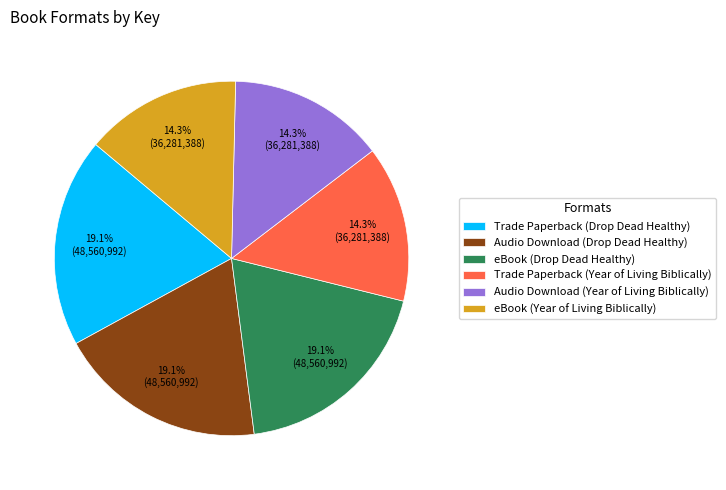

Combined, what portion of the pie is Trade Paperback (Year of Living Biblically) and Trade Paperback (Drop Dead Healthy)?

33.3%